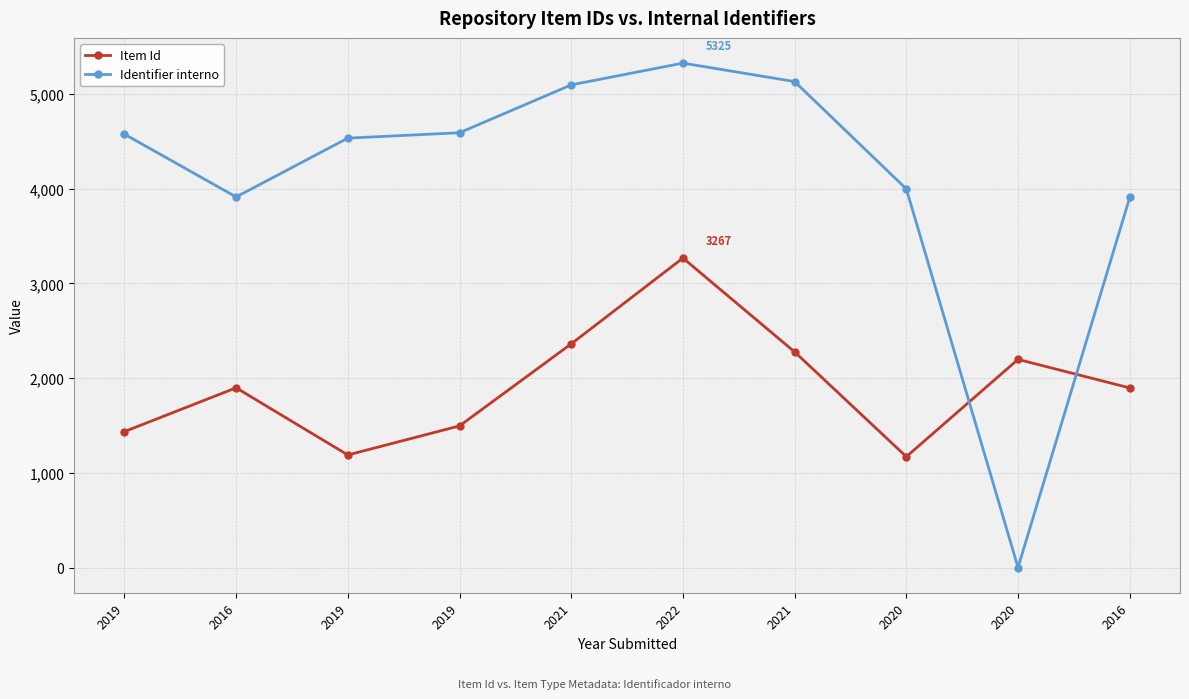

How many lines are shown in the chart?

2